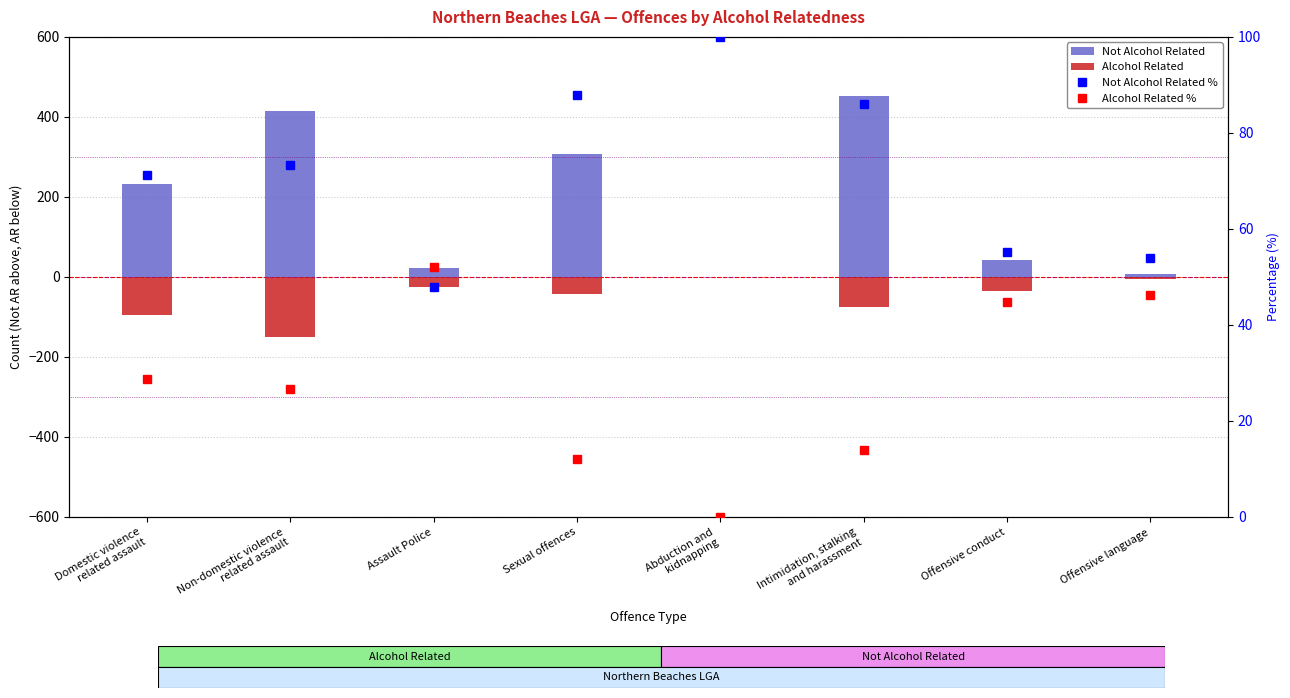

At which label does Alcohol Related % first exceed 28?

Domestic violence
related assault